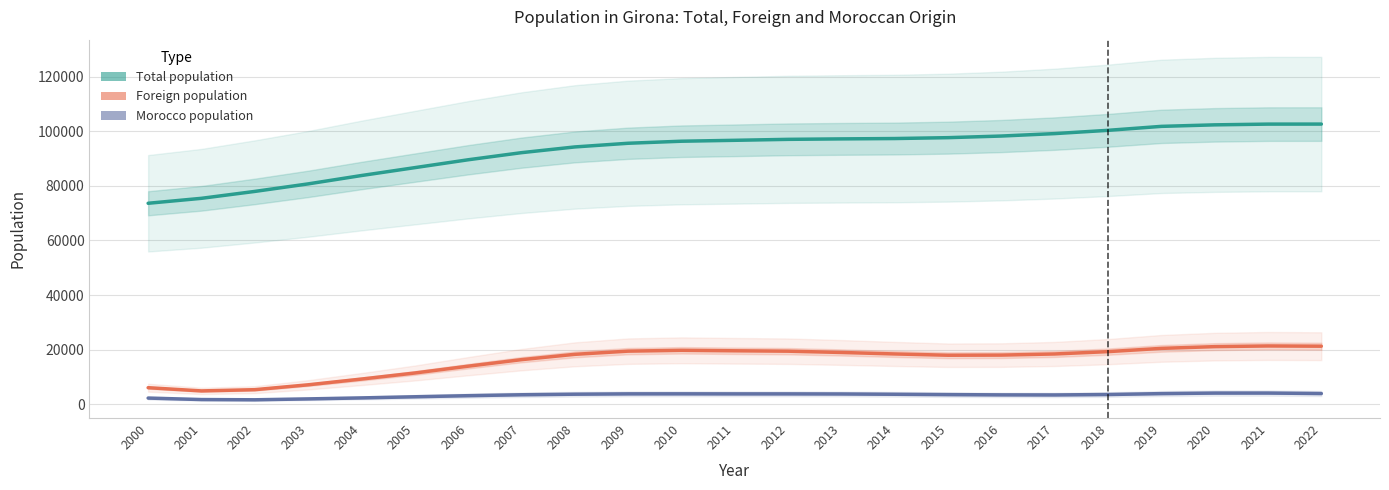

What is the greatest value displayed?

102666.0